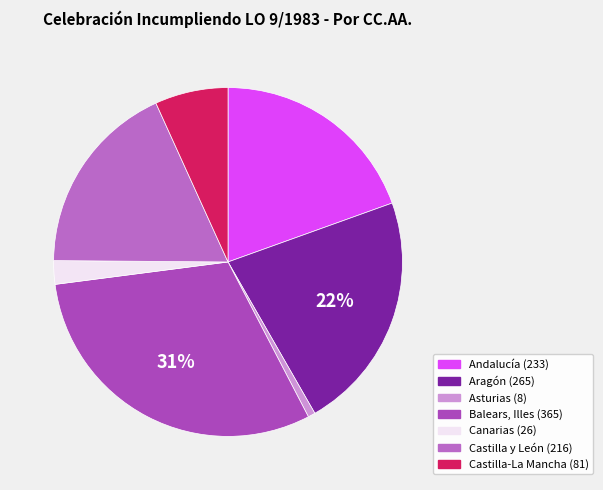

How many slices are in this pie chart?

7